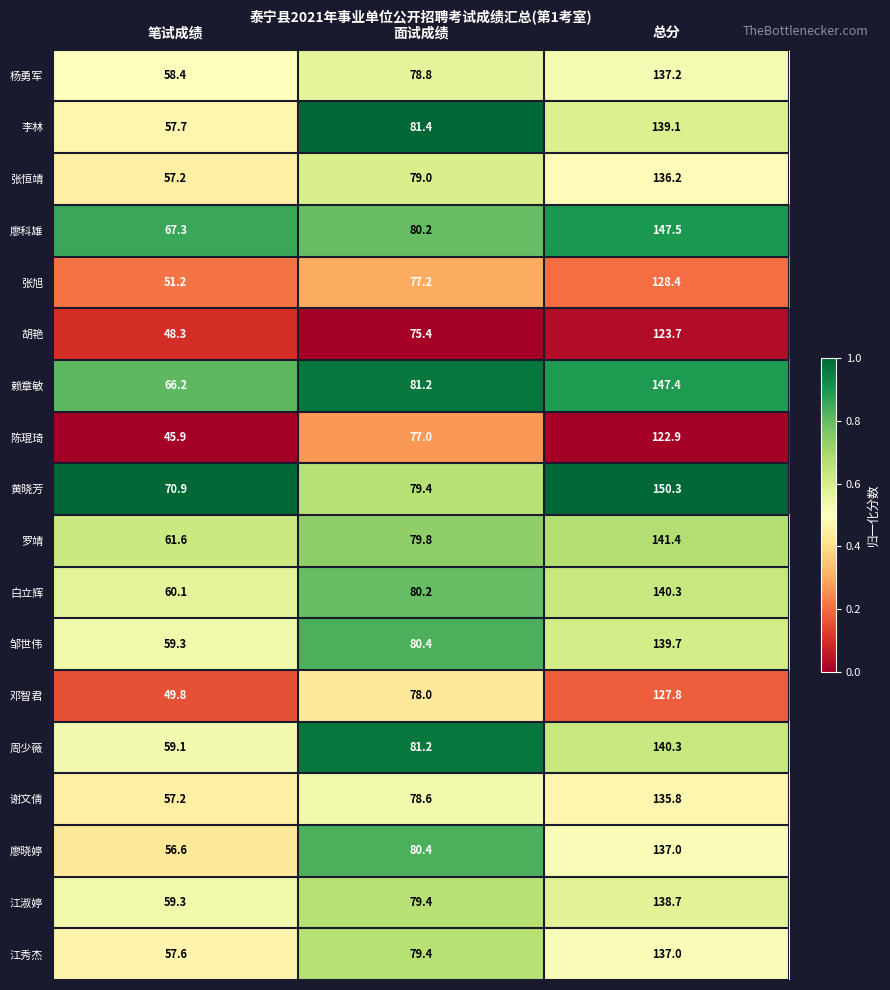

At which category is the sum across all series the highest?

总分